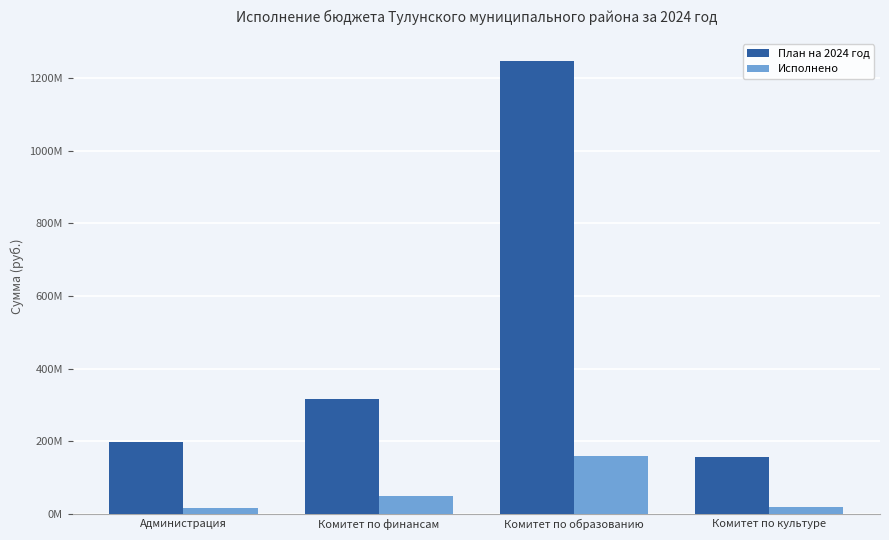

Are the bars grouped side by side (vs. stacked)?

Yes